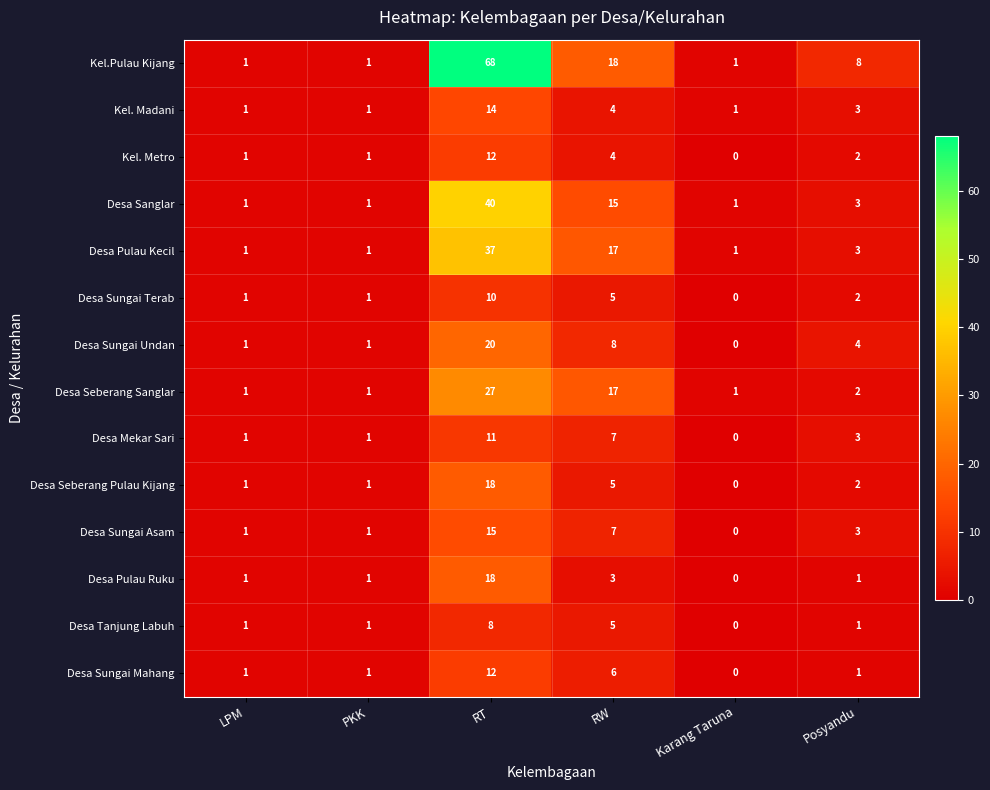

At which category is the sum across all series the highest?

RT